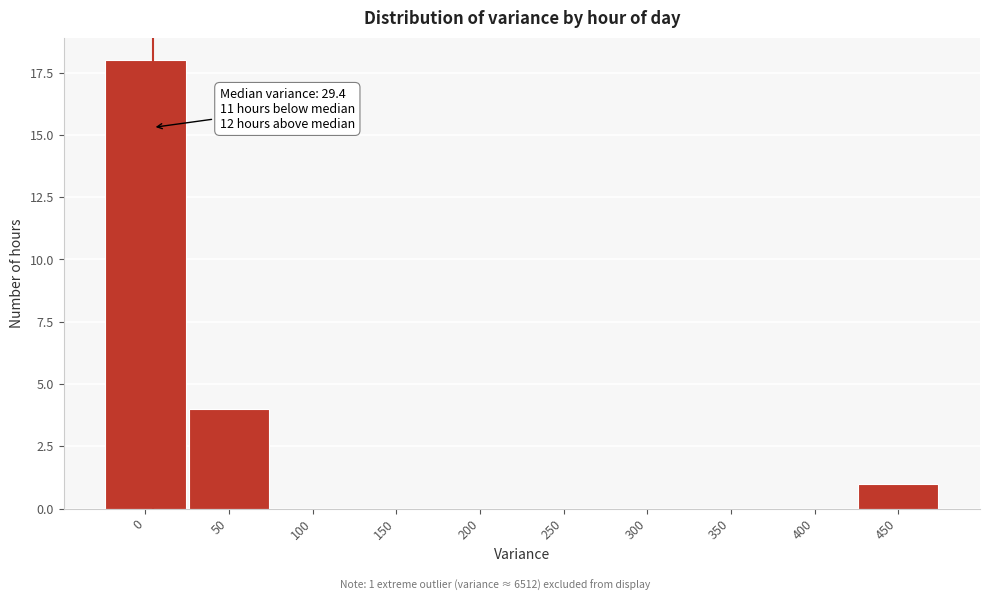

Reading right to left, list all the values displayed in this chart.

450=1	400=0	350=0	300=0	250=0	200=0	150=0	100=0	50=4	0=18